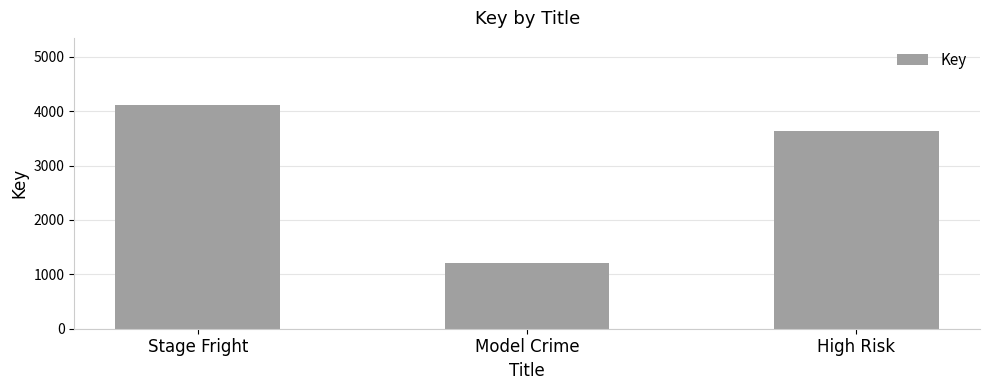

Reading right to left, what are all the values shown in this chart?

High Risk=3638	Model Crime=1202	Stage Fright=4112